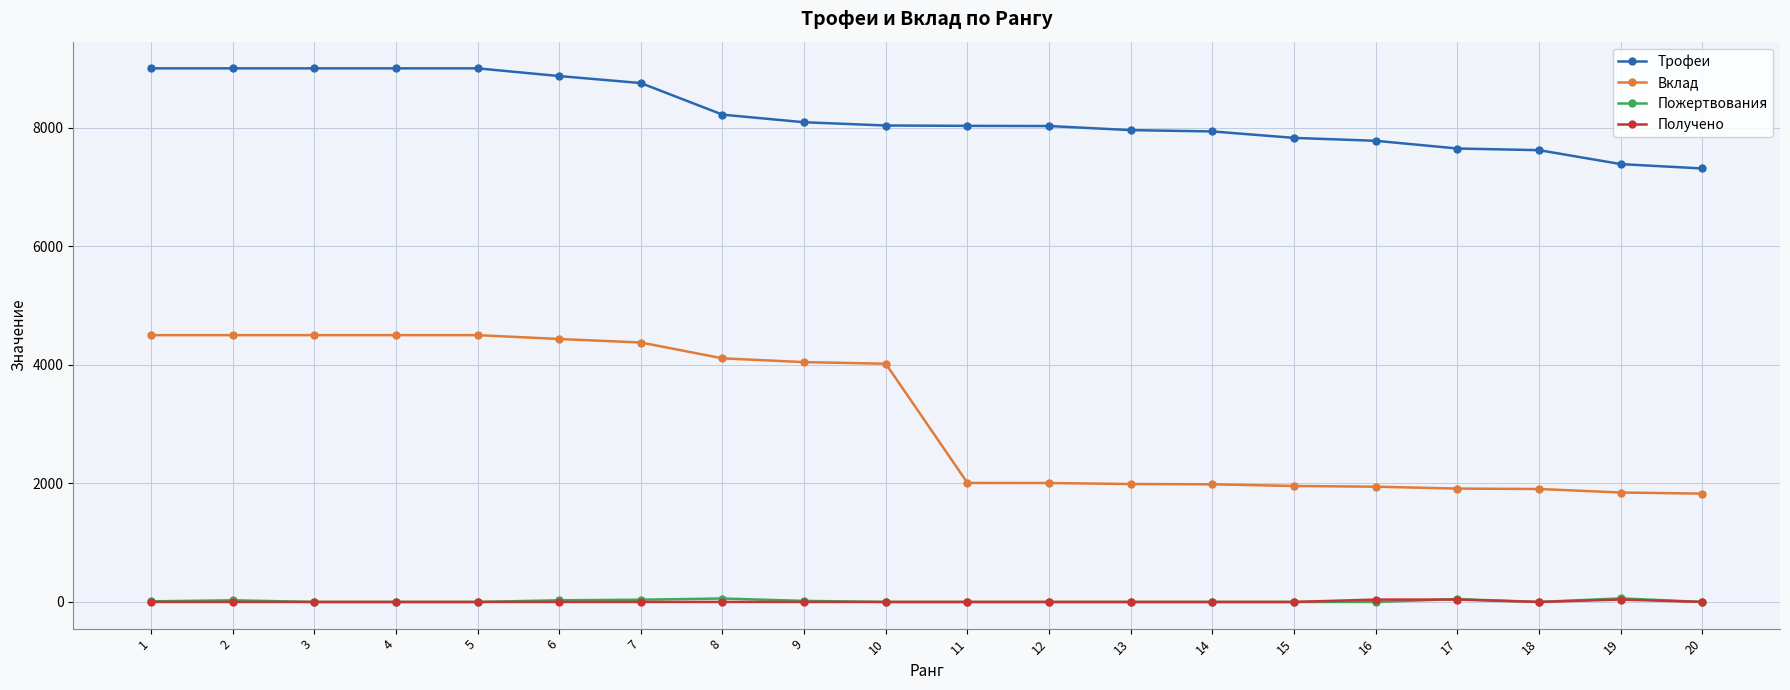

True or false: Трофеи and Получено cross at least once.

False